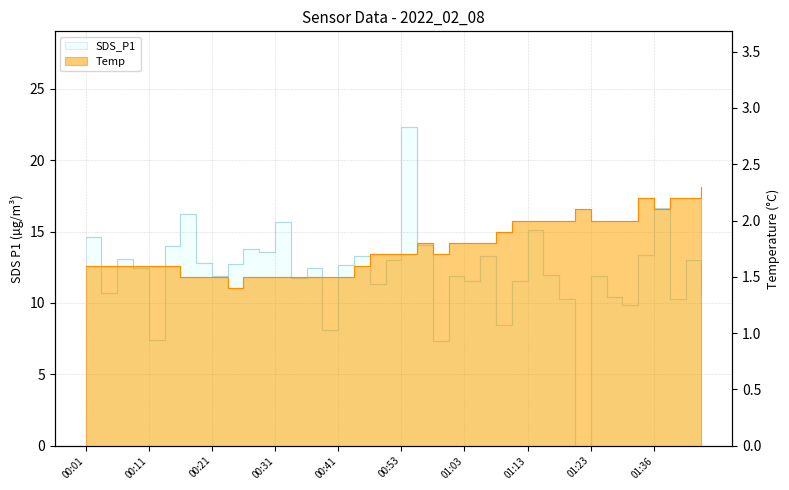

Where is the first local maximum for Temp?

2022/02/08 00:56